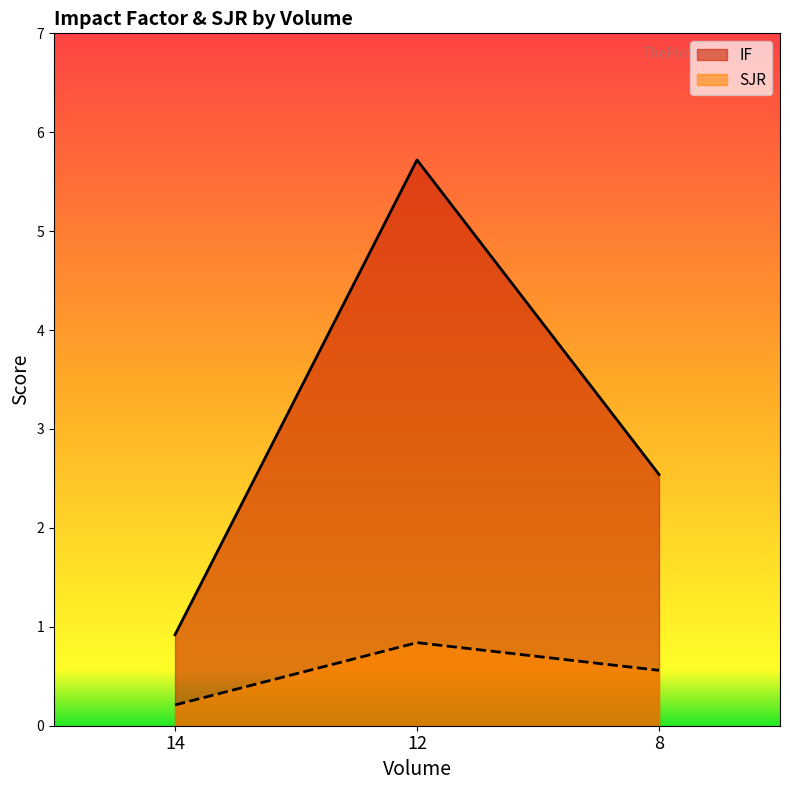

At which label does SJR reach its minimum?

14